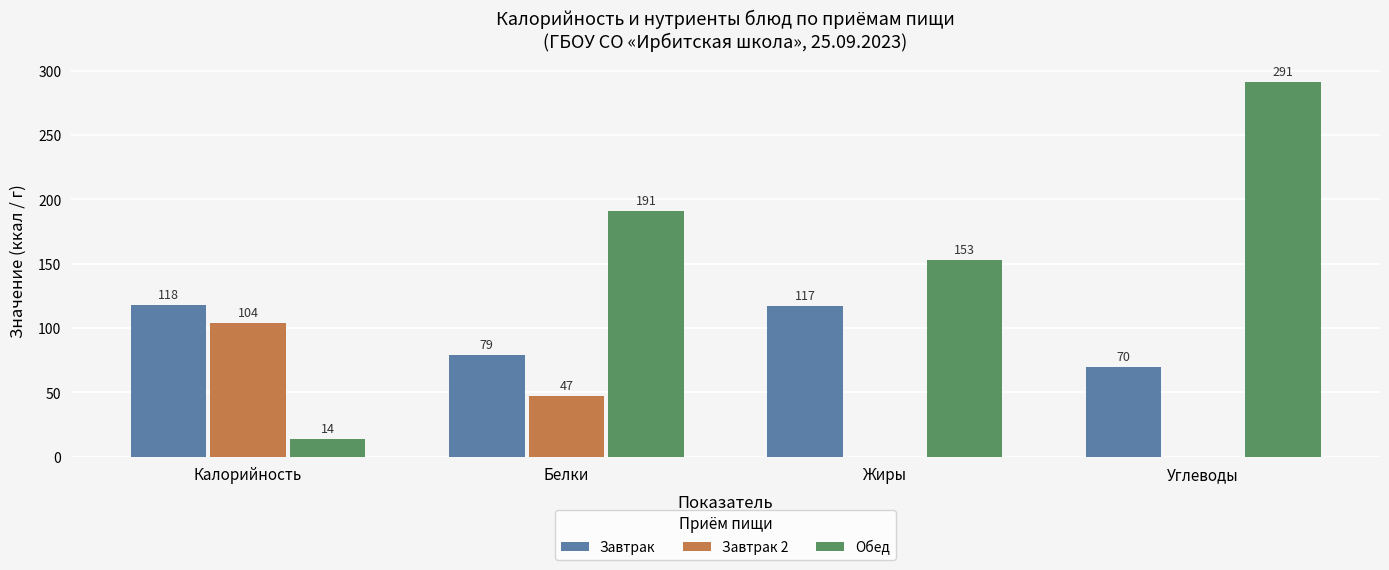

Is it true that Завтрак equals 49 at Калорийность?

False